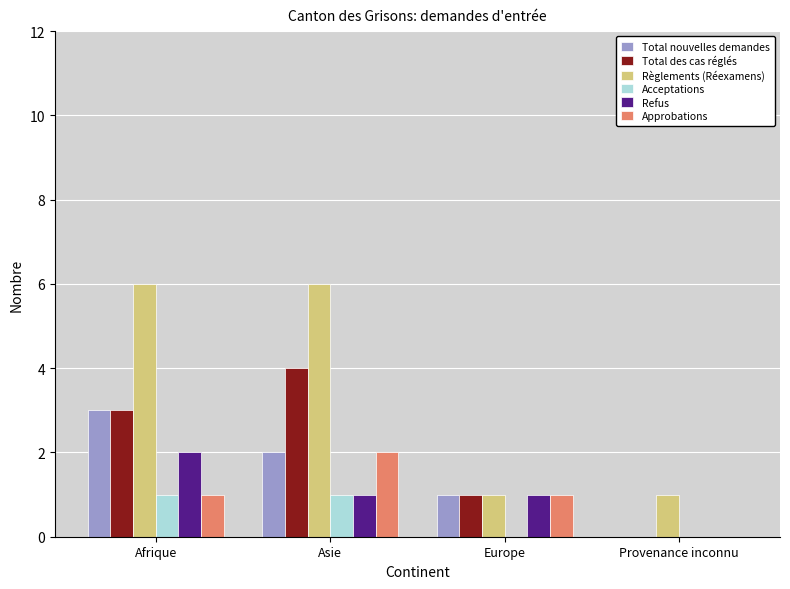

What is the greatest value displayed?

6